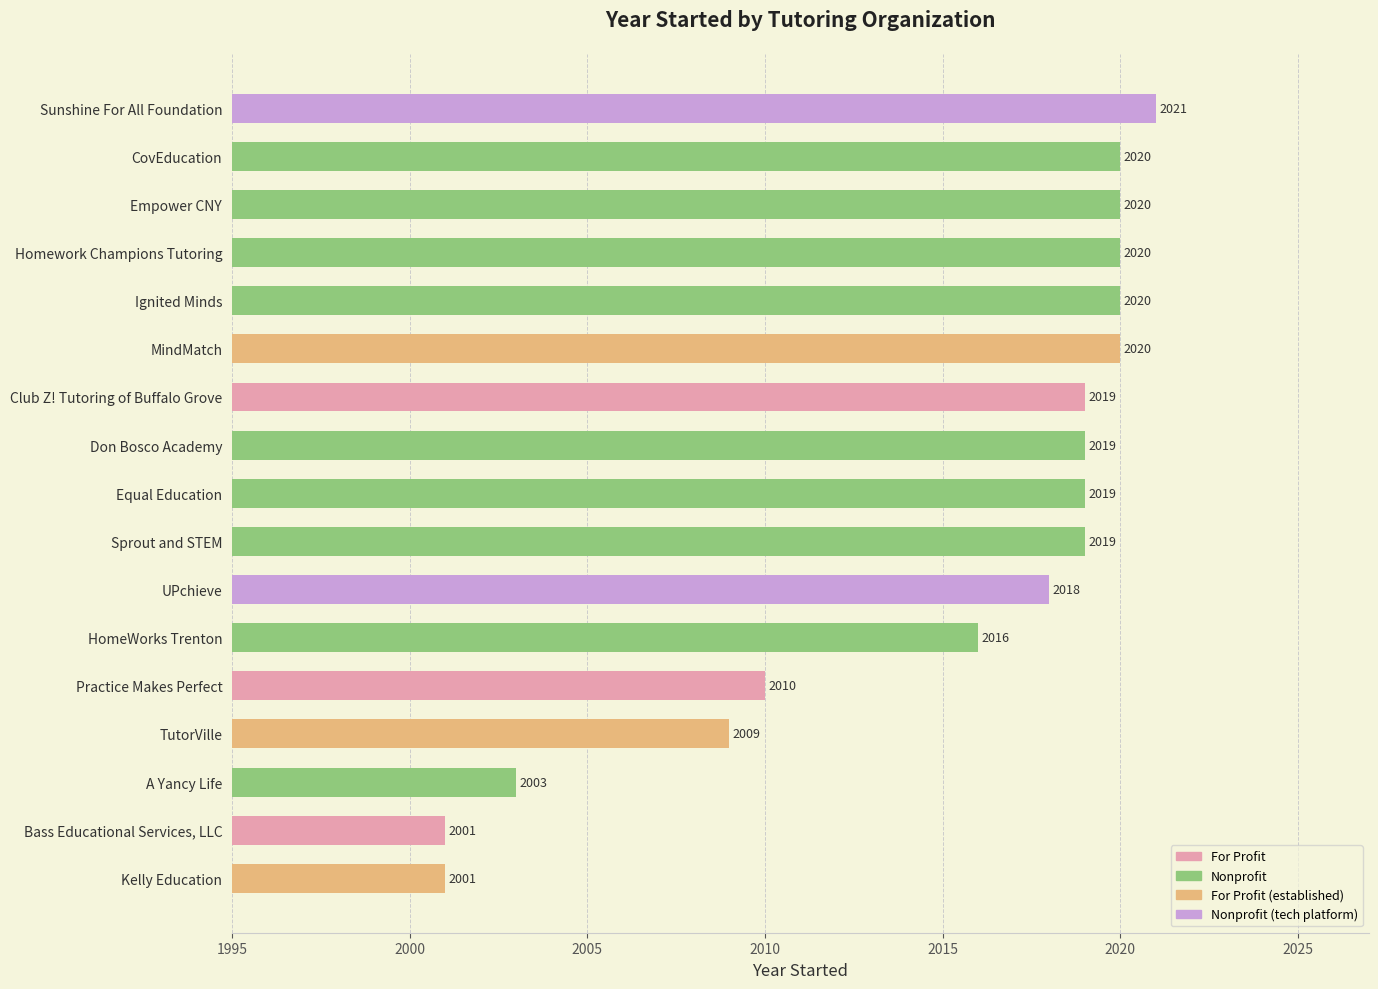

What is the label of the 10th bar from the top?

Sprout and STEM